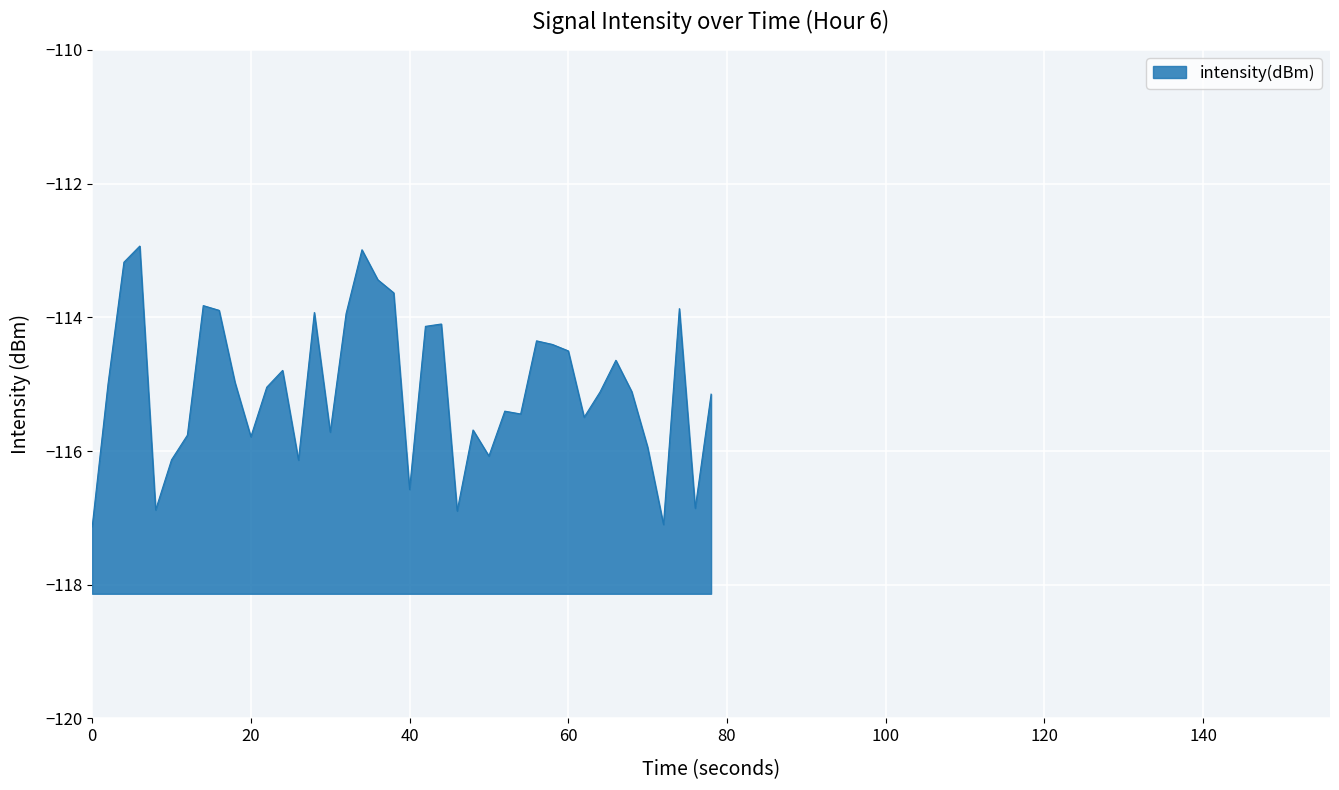

How many categories are shown in the chart?

40